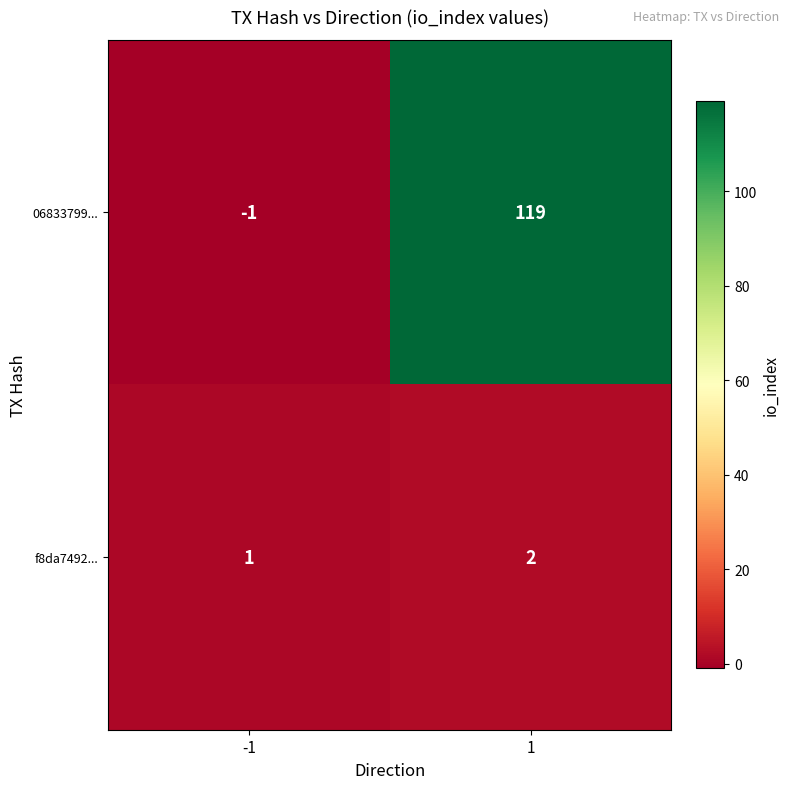

What is the difference between the 06833799... values at 1 and -1?

120